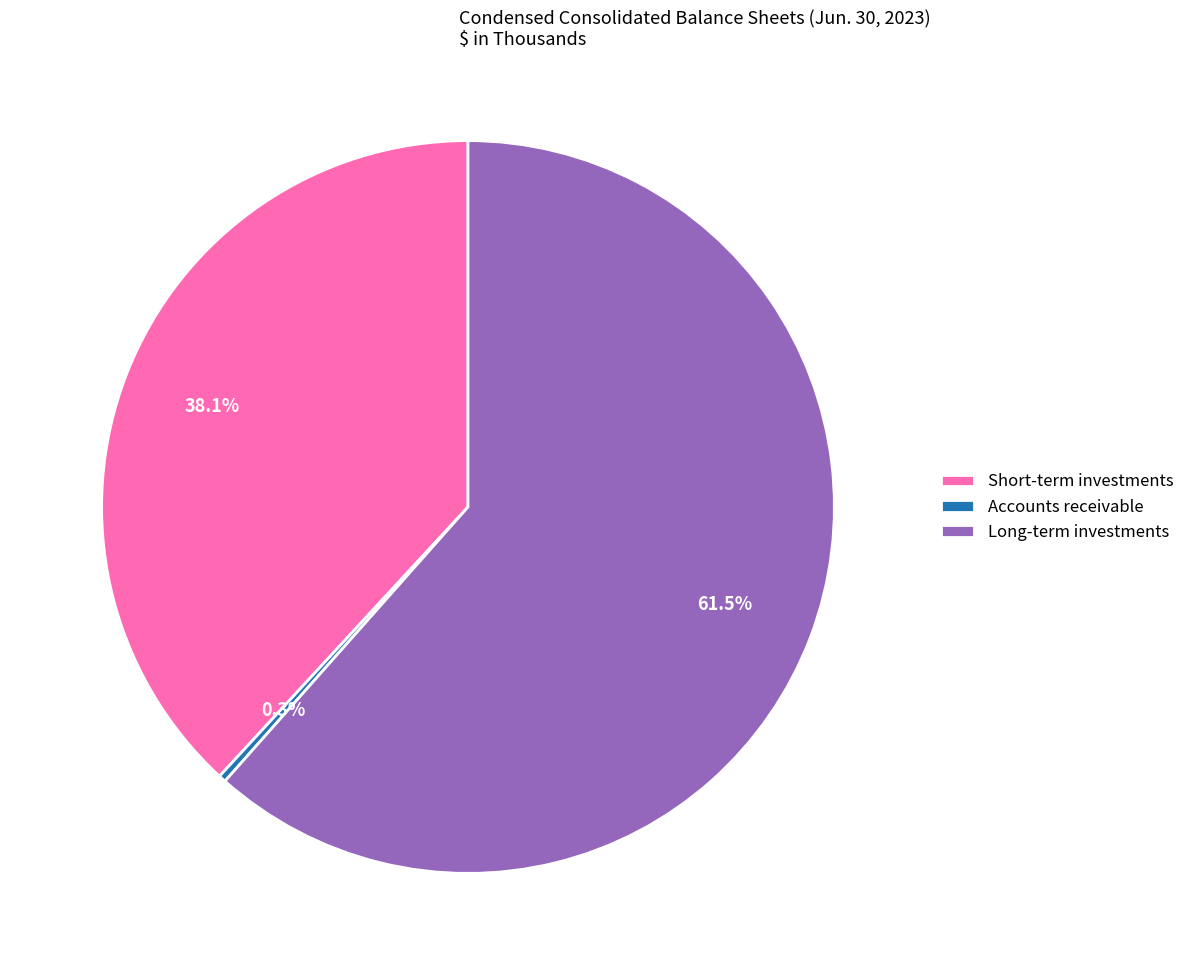

To the nearest percent, what percentage of the pie is Short-term investments?

38%